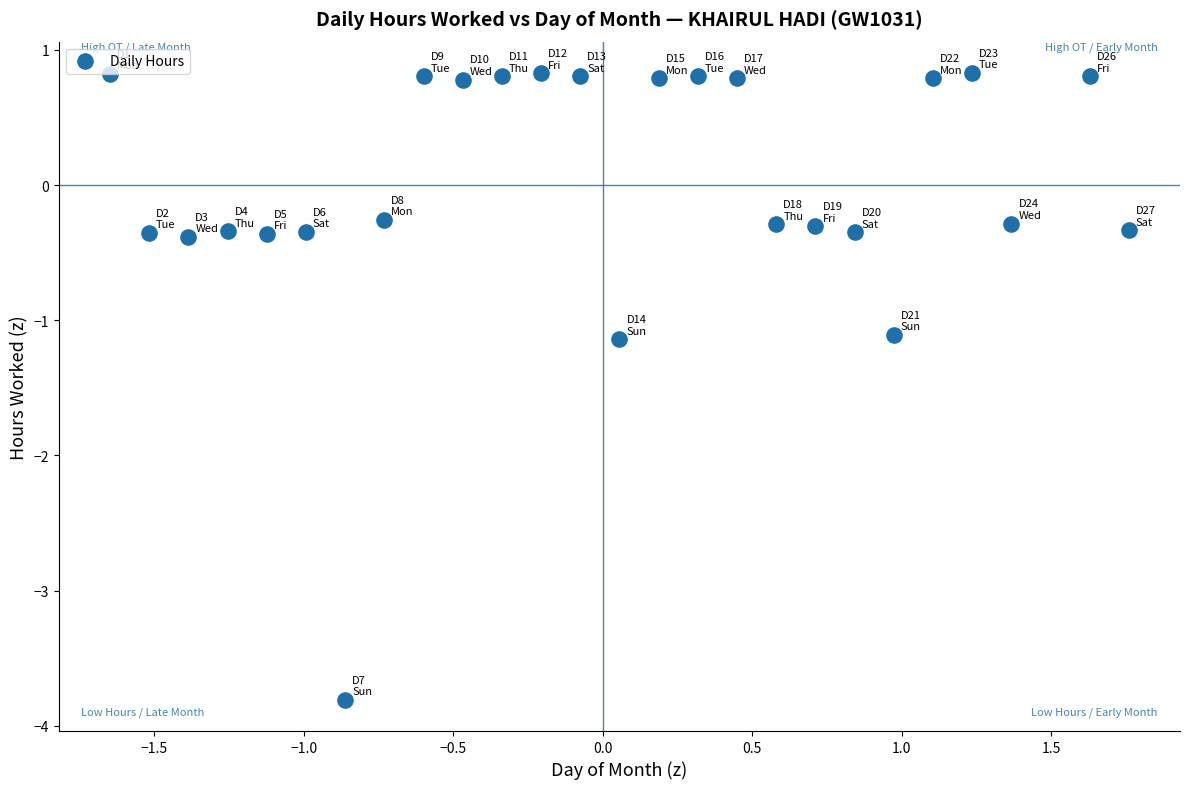

What is the range of Y values (max minus min)?

4.6